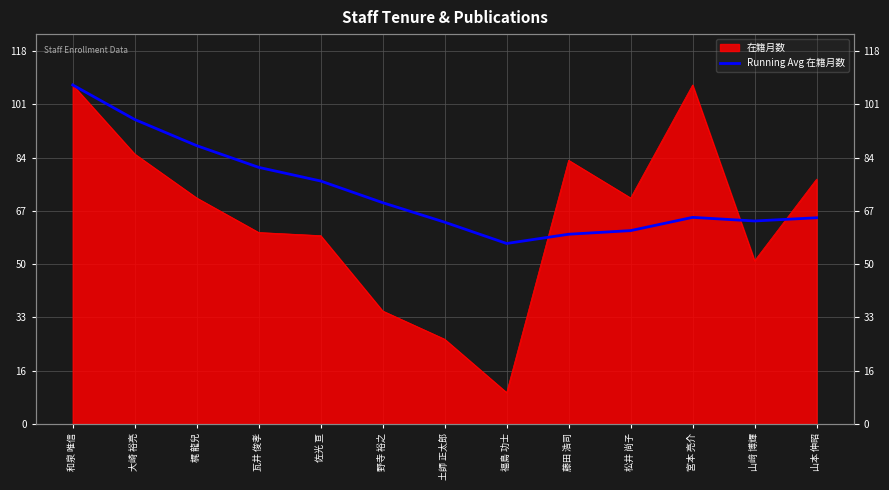

At which category does the data reach its first local peak?

宮本 亮介